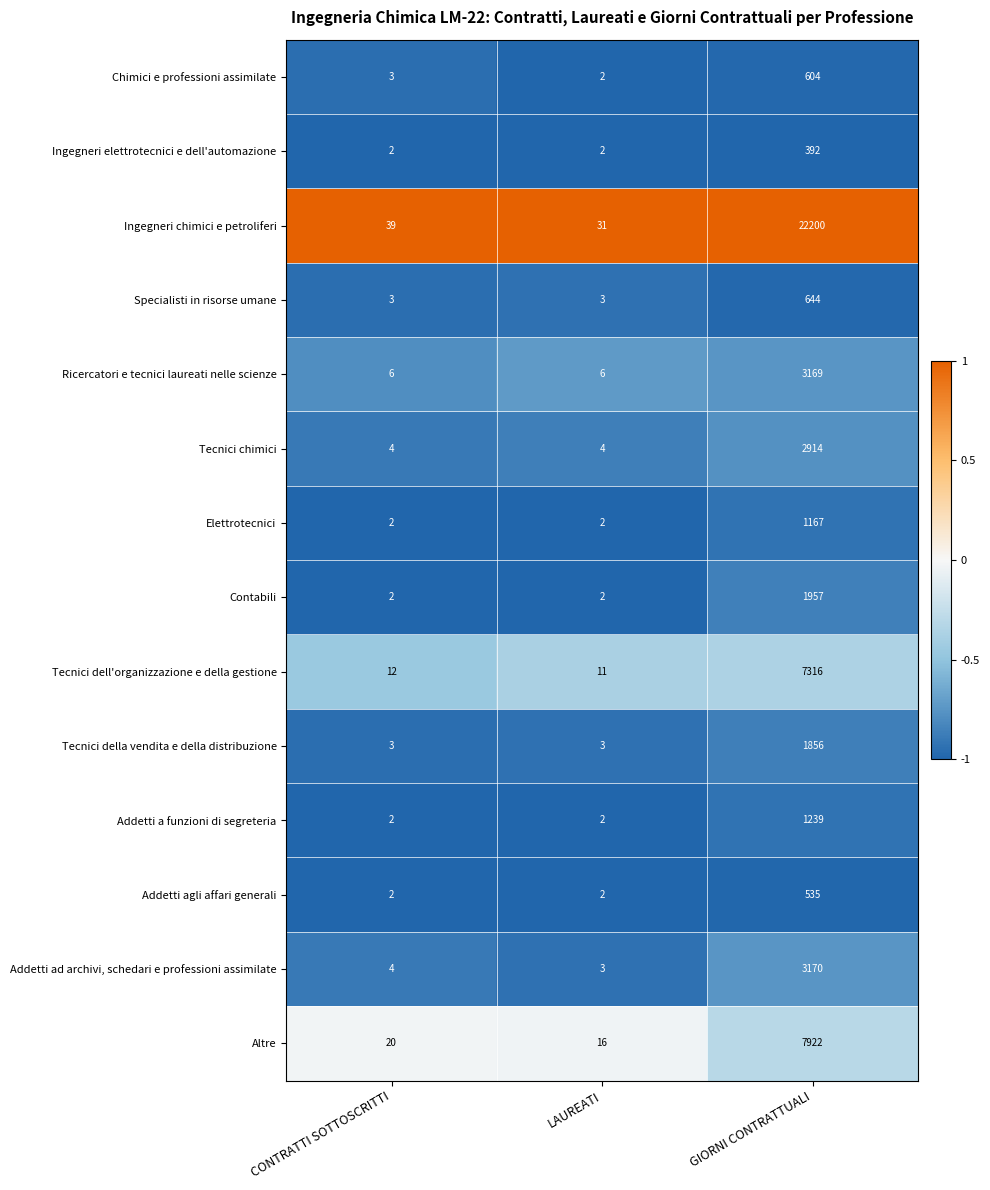

Read the Tecnici della vendita e della distribuzione value at GIORNI CONTRATTUALI.

1856